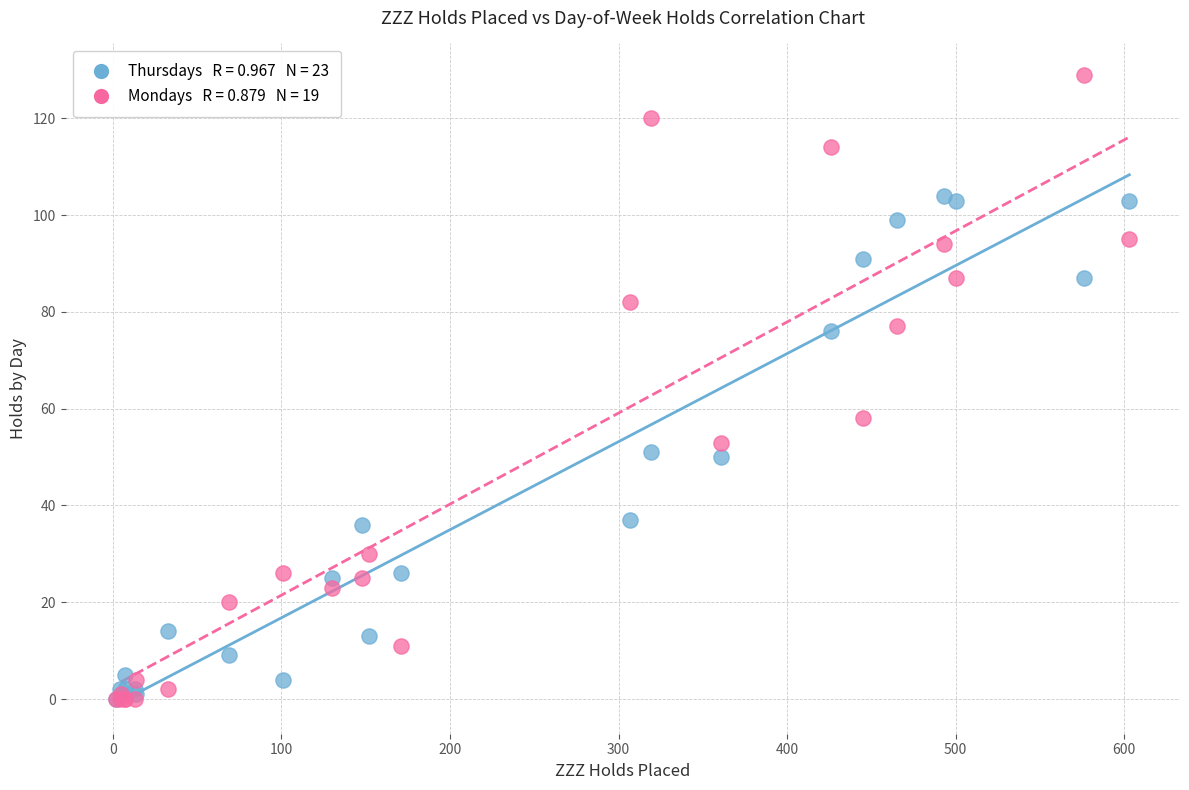

Across all series, what Y value is closest to 64?

58